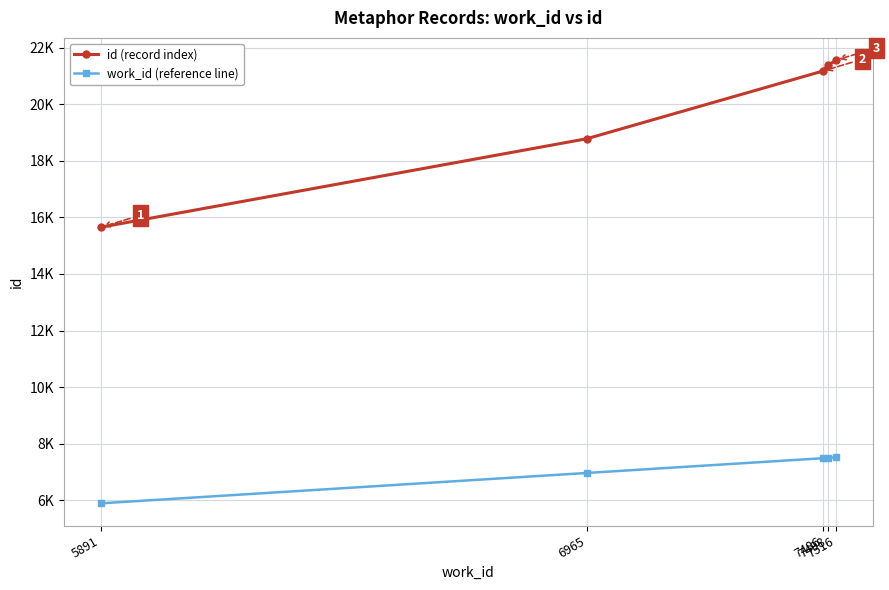

Which series has the widest spread of values?

id (record index)